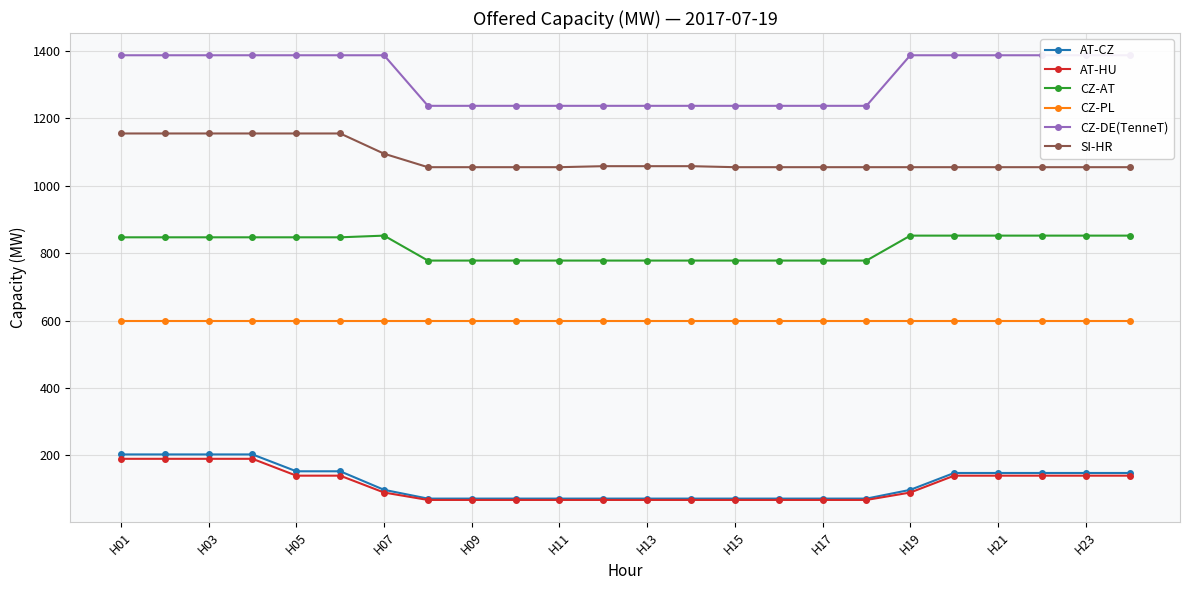

True or false: AT-CZ has more than 0 points higher than both neighbors.

False